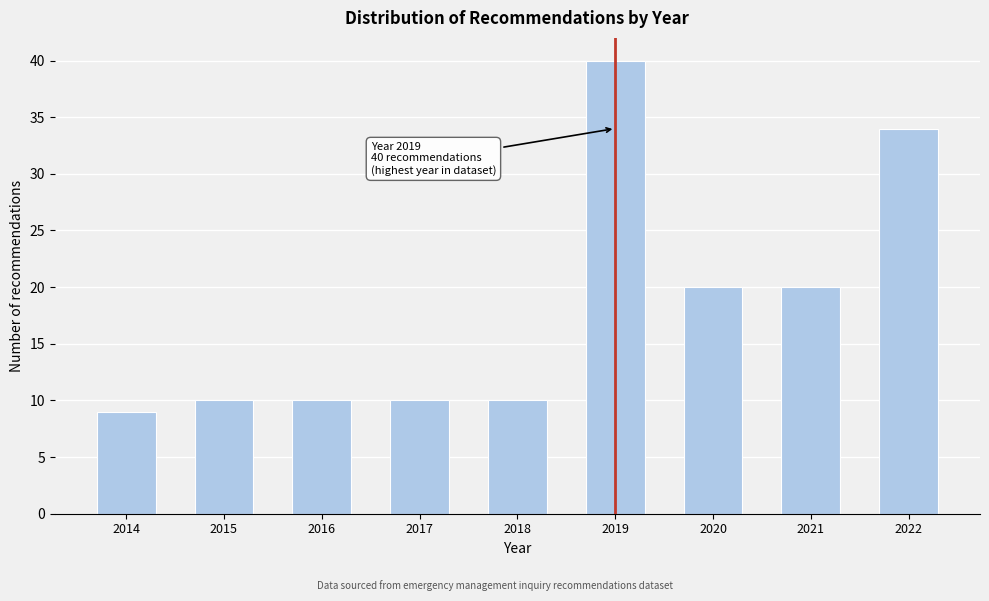

Reading right to left, transcribe all the data shown in this chart.

2022=34	2021=20	2020=20	2019=40	2018=10	2017=10	2016=10	2015=10	2014=9